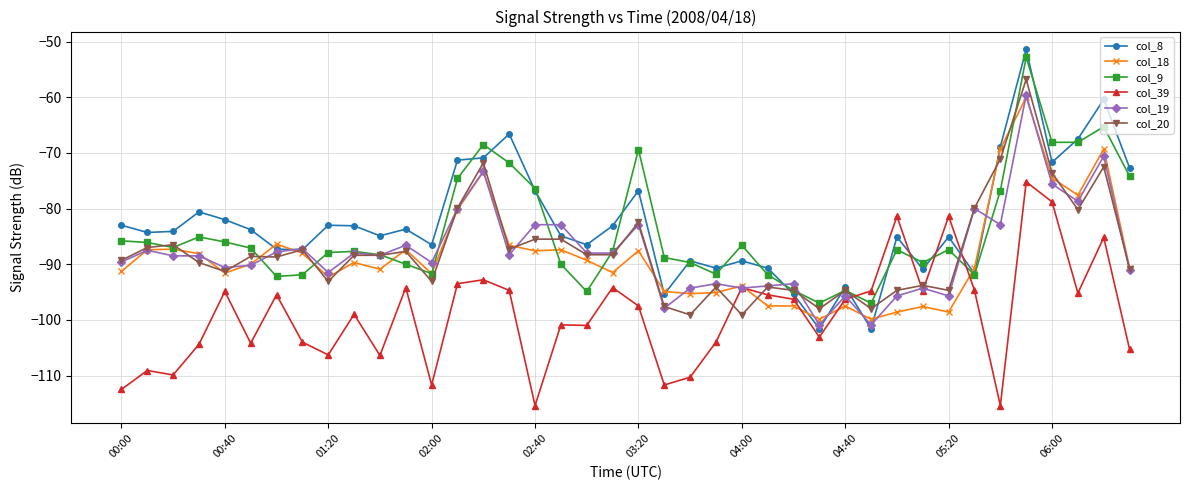

Which series has the largest range (max minus min)?

col_8